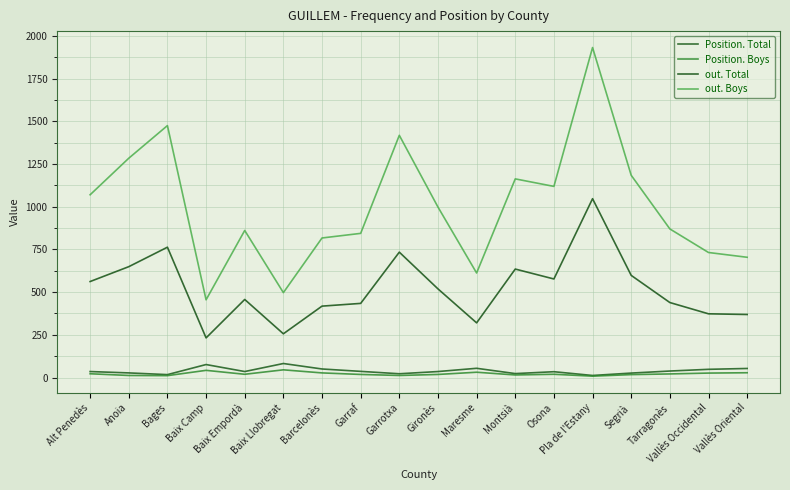

What position from the left is Osona?

13